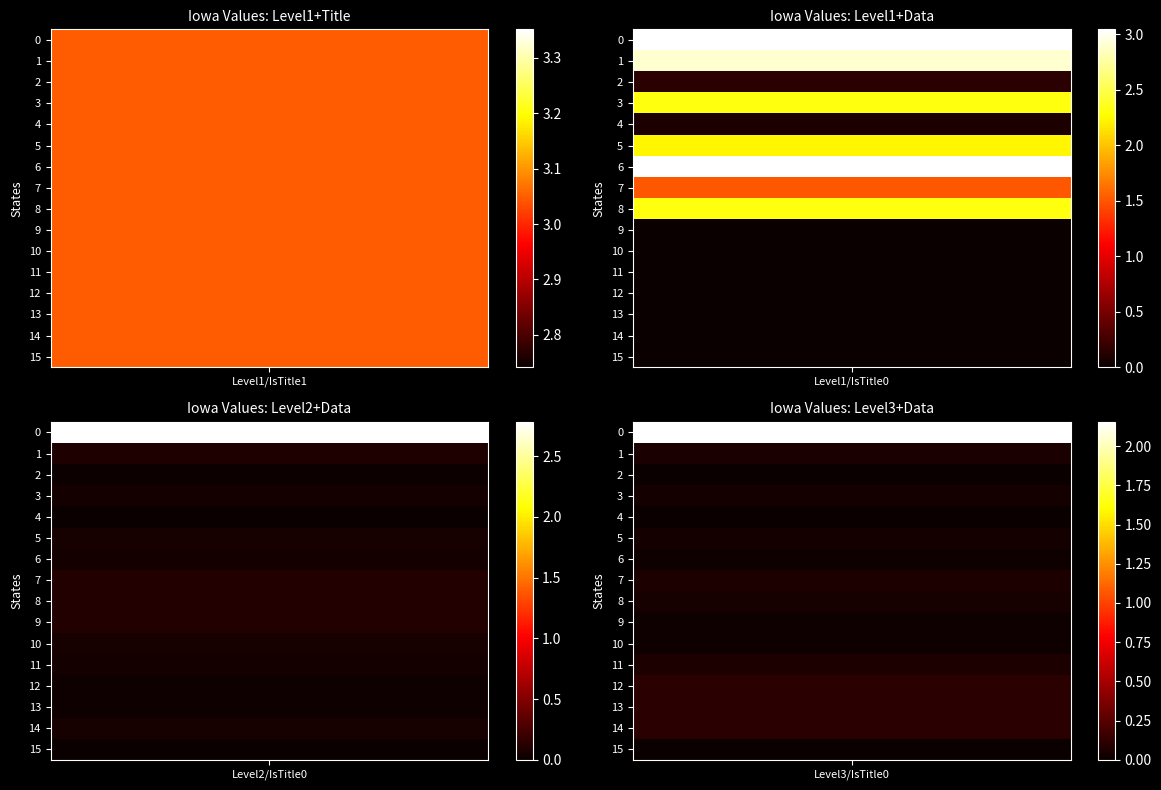

At which label does Level 3 / IsTitle 0 reach its minimum?

15